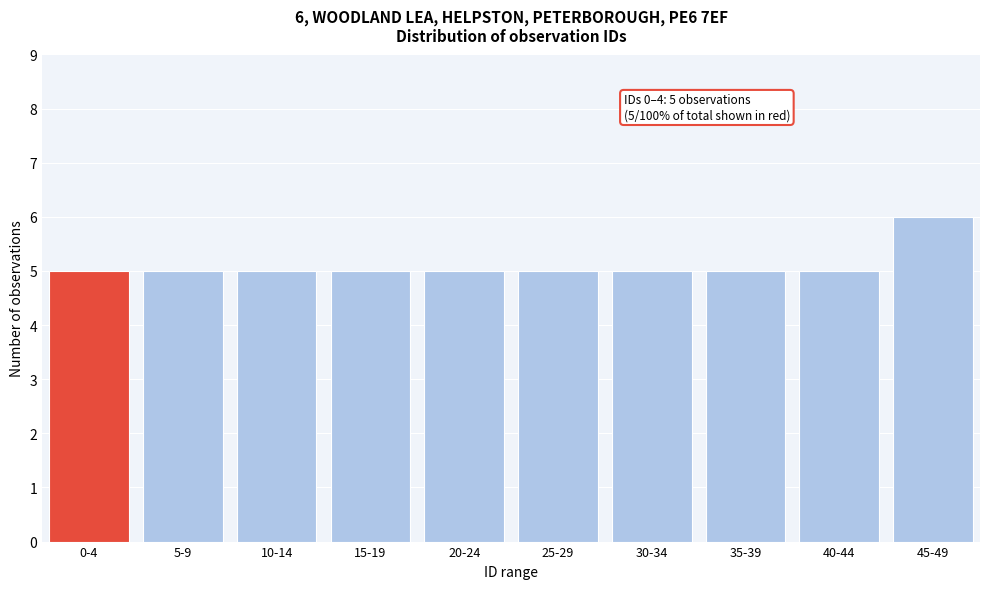

Reading left to right, extract all data points from this chart.

0-4=5	5-9=5	10-14=5	15-19=5	20-24=5	25-29=5	30-34=5	35-39=5	40-44=5	45-49=6